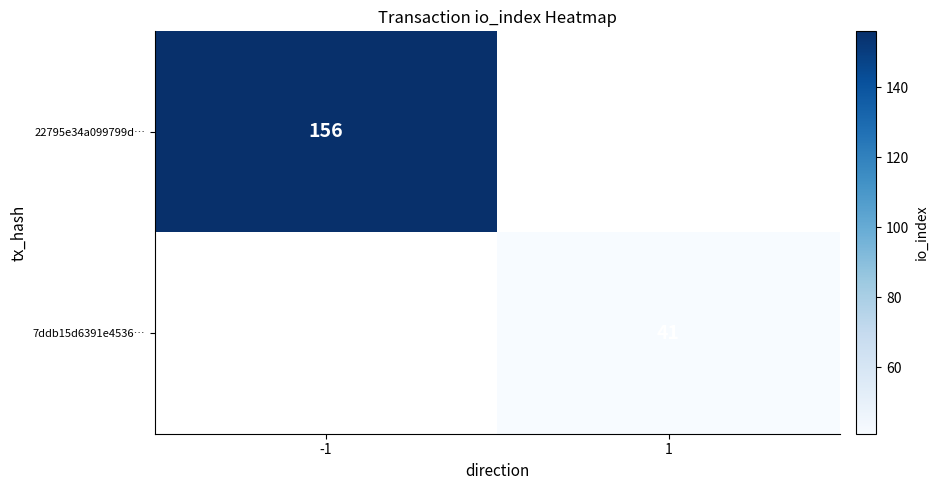

Is it true that 22795e34a099799d… equals 231 at -1?

False